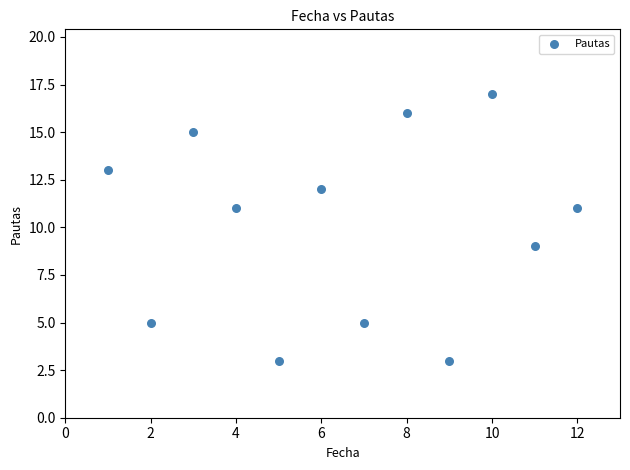

What is the range of X values (max minus min)?

11